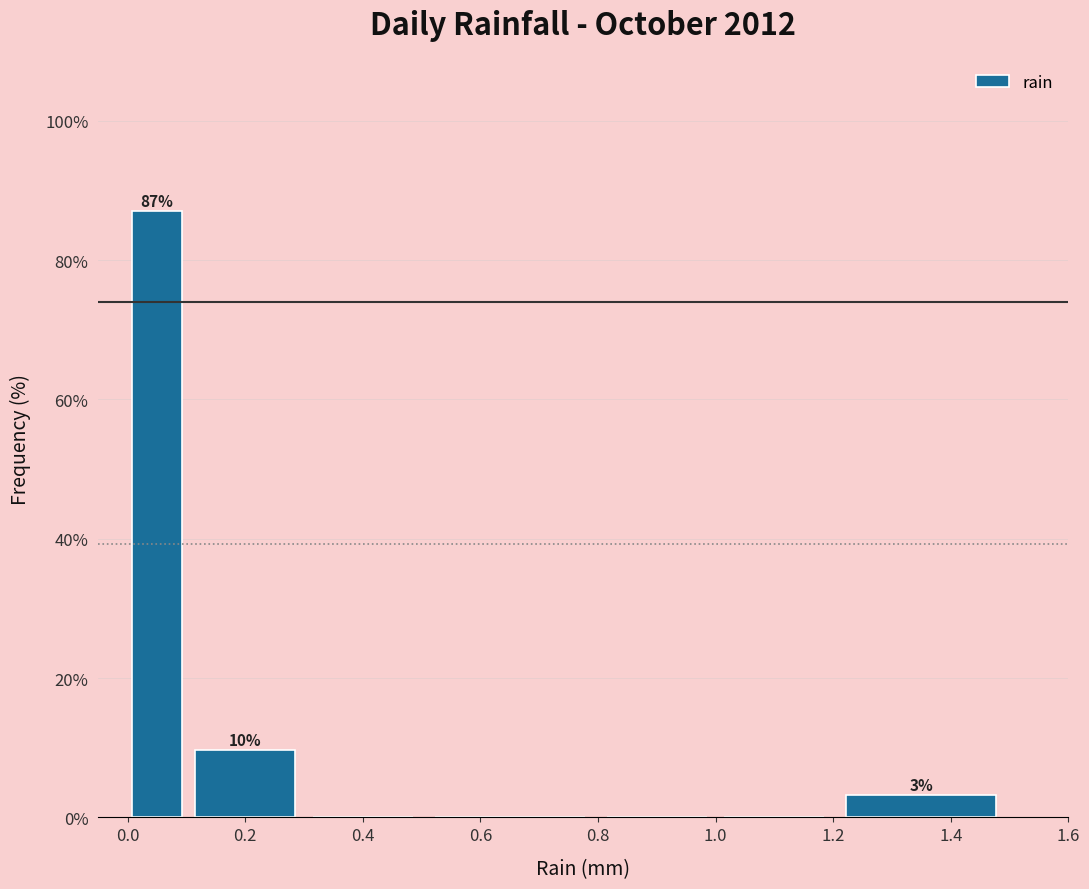

Over which range of the x-axis is the bar tallest?

0.0 to 0.1